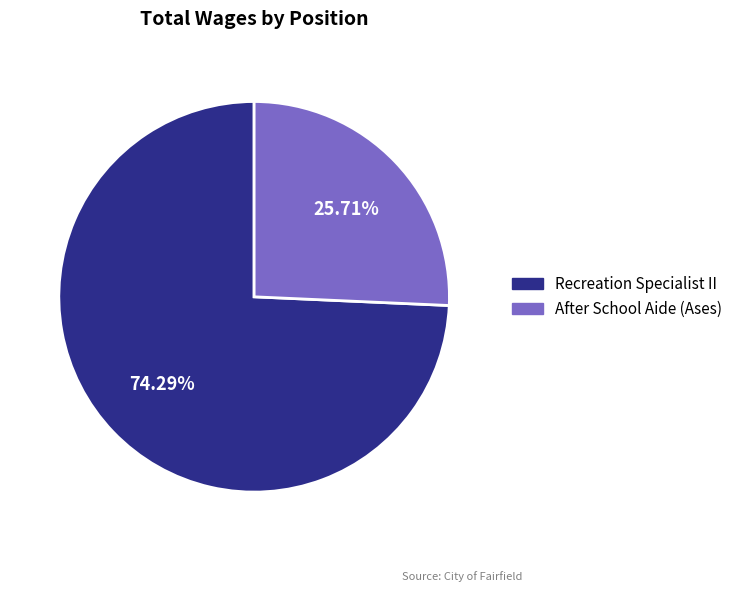

How many slices are in this pie chart?

2